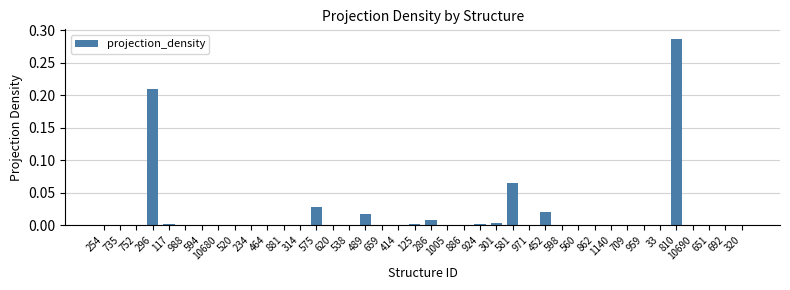

Between 286 and 810, which is larger?

810